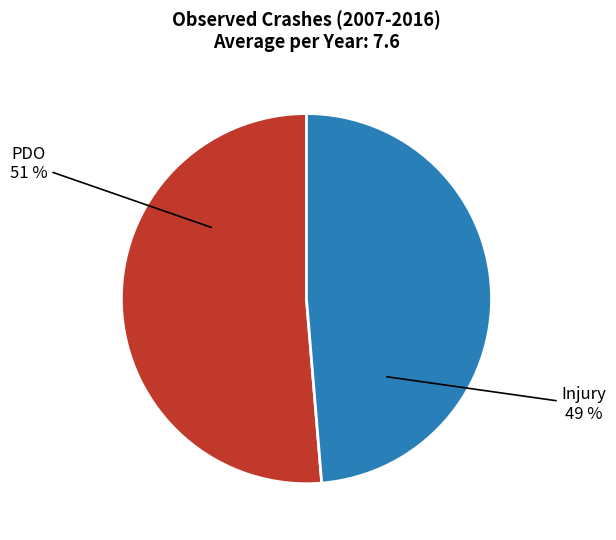

Does any single category account for the majority?

Yes